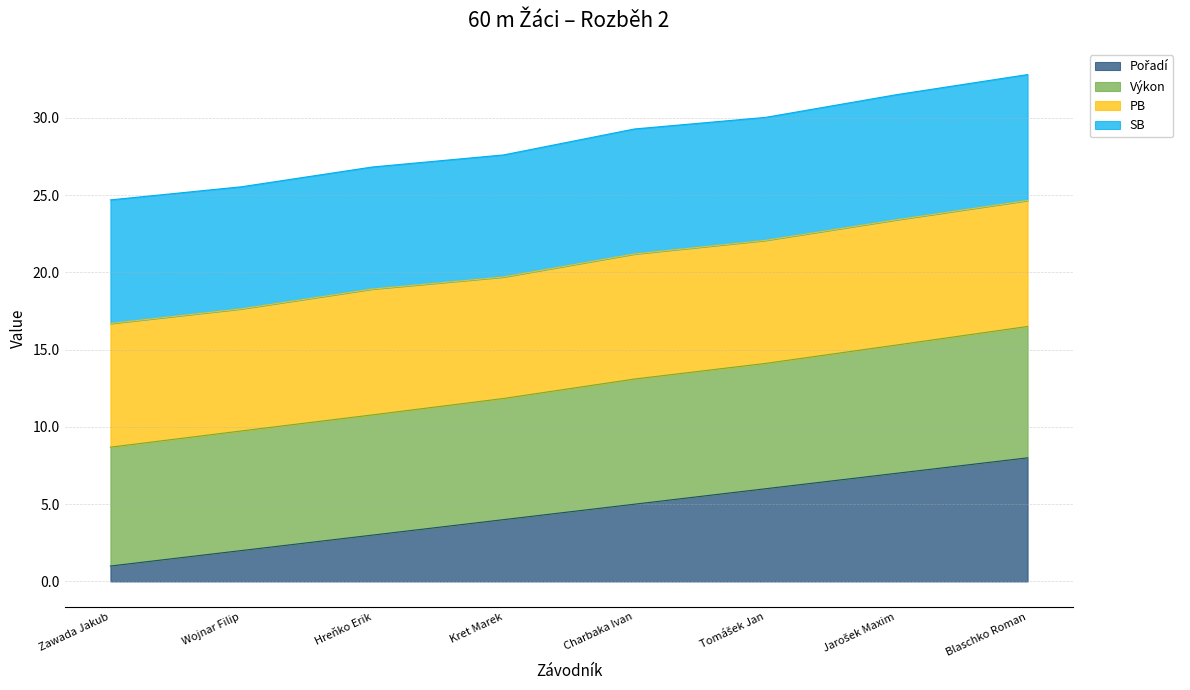

True or false: Výkon and Pořadí intersect in this chart.

False